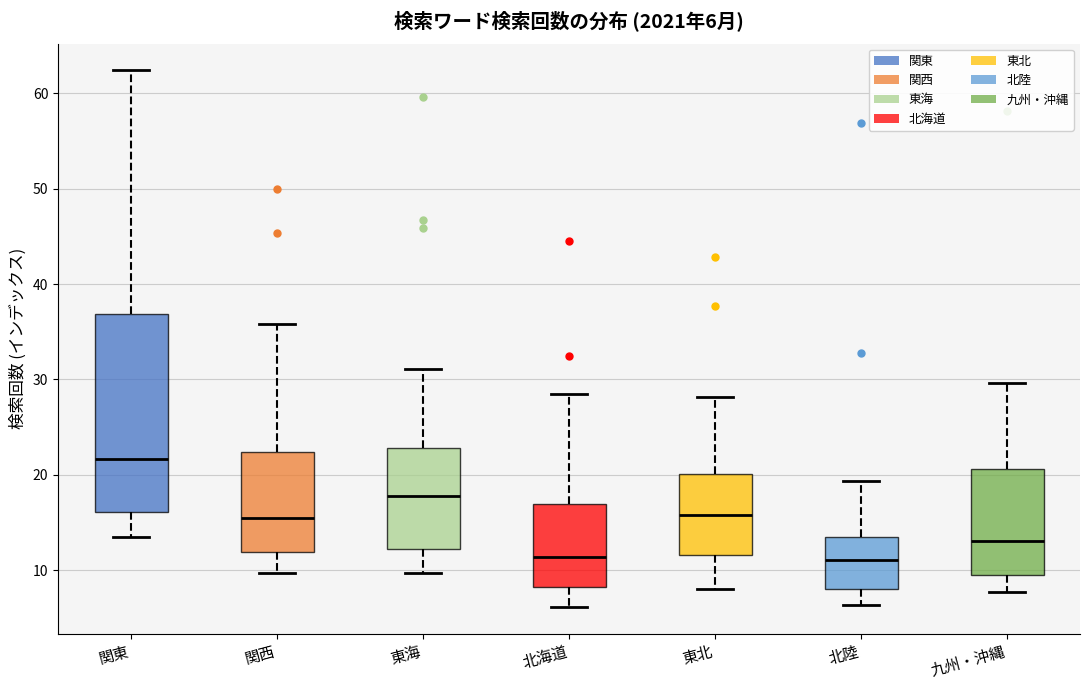

Which box is the tallest, from its lower edge to its upper edge?

関東